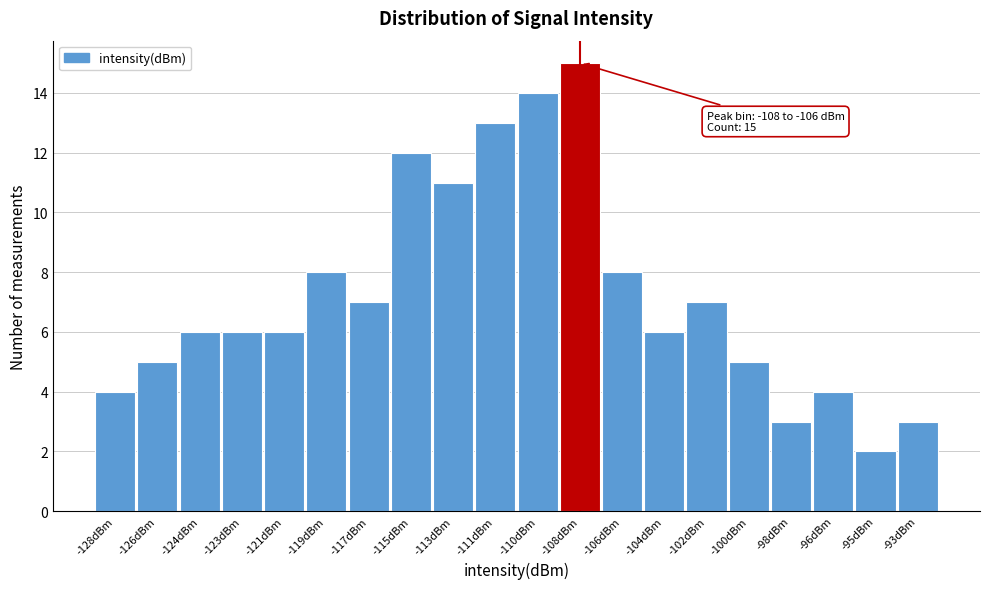

Reading right to left, list all the values displayed in this chart.

-93dBm=3	-95dBm=2	-96dBm=4	-98dBm=3	-100dBm=5	-102dBm=7	-104dBm=6	-106dBm=8	-108dBm=15	-110dBm=14	-111dBm=13	-113dBm=11	-115dBm=12	-117dBm=7	-119dBm=8	-121dBm=6	-123dBm=6	-124dBm=6	-126dBm=5	-128dBm=4